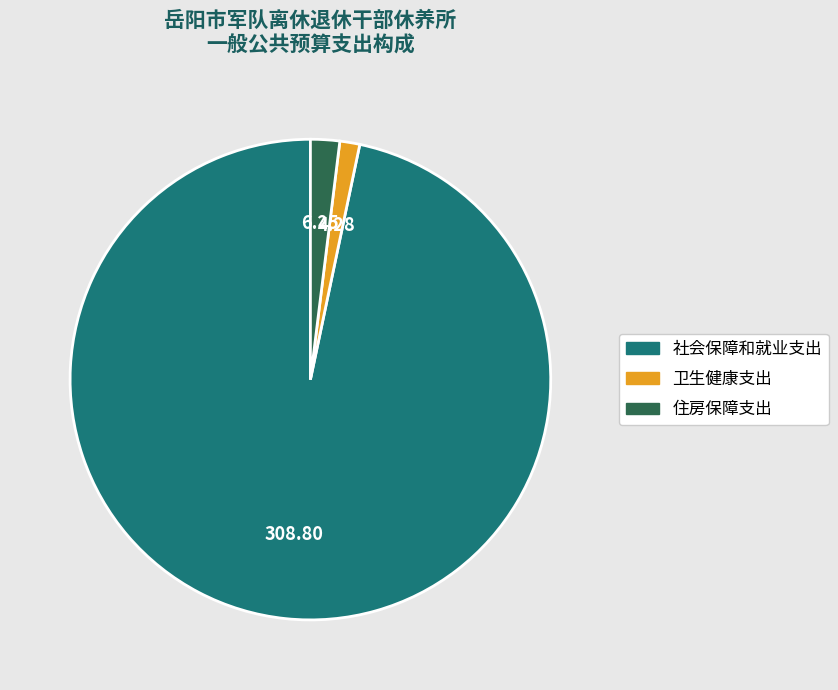

Is the sum of 住房保障支出 and 社会保障和就业支出 greater than half?

Yes